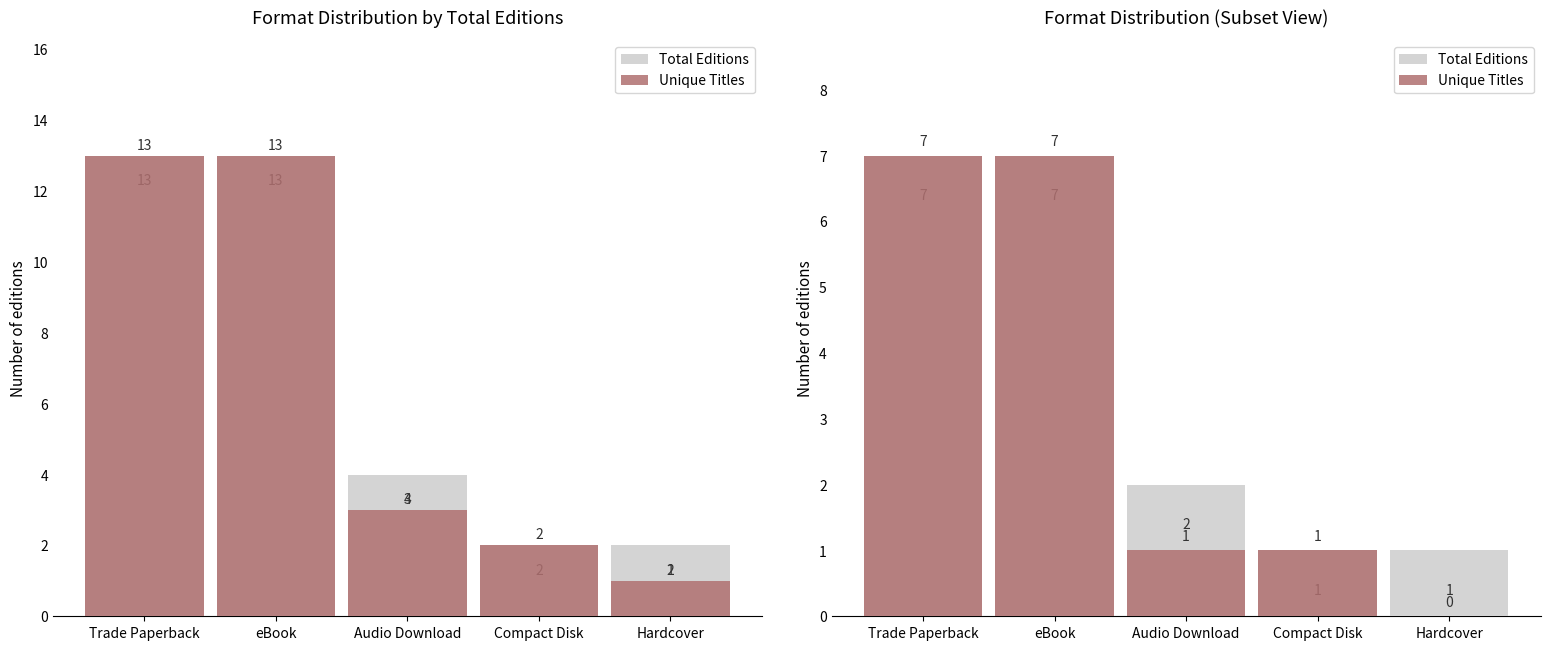

What is the total value across all series at Hardcover?

1